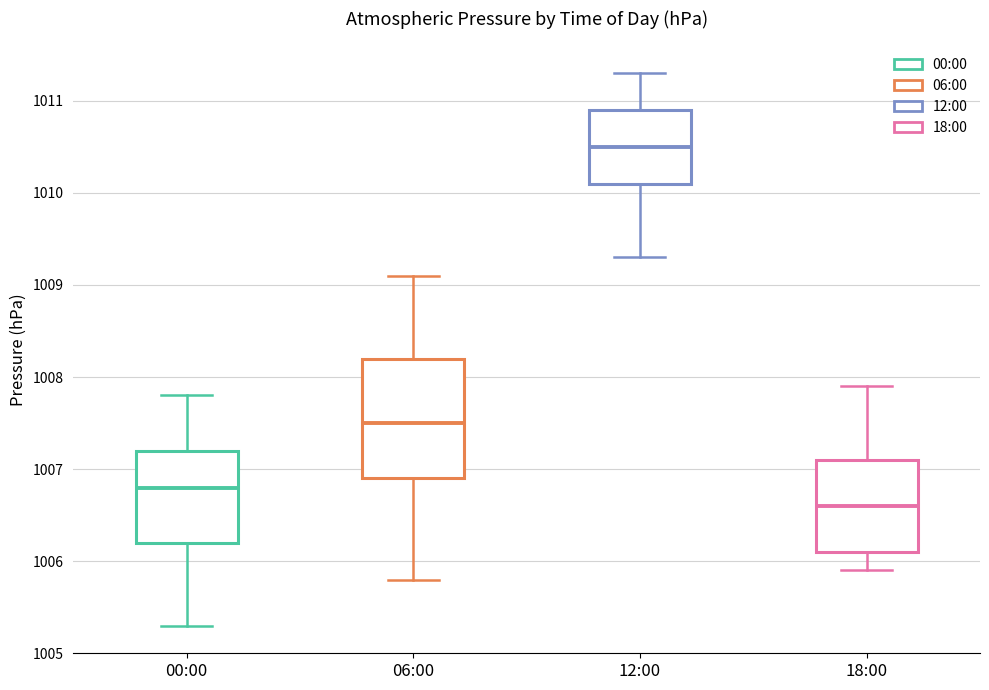

Reading left to right, read every box against the y-axis: the position of its median line, the range the box covers, and the ends of its whiskers. The values are not printed on the chart, so give them approximately, as read against the axis.

00:00: median 1006.8, box 1006.2 to 1007.2, whiskers 1005.3 to 1007.8
06:00: median 1007.5, box 1006.9 to 1008.2, whiskers 1005.8 to 1009.1
12:00: median 1010.5, box 1010.1 to 1010.9, whiskers 1009.3 to 1011.3
18:00: median 1006.6, box 1006.1 to 1007.1, whiskers 1005.9 to 1007.9